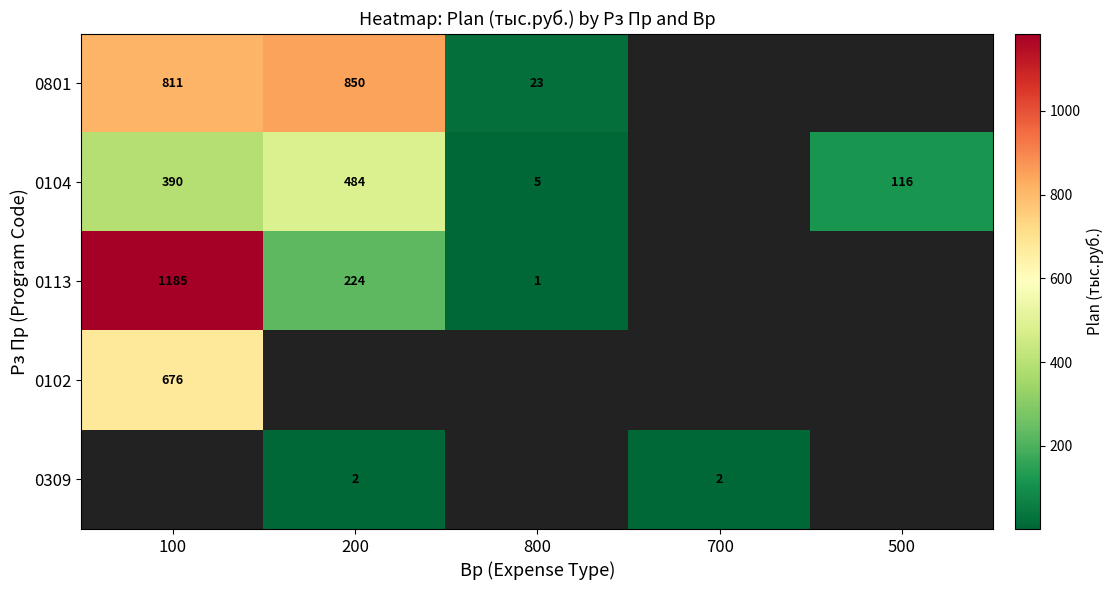

At how many categories does at least one series exceed 681?

2